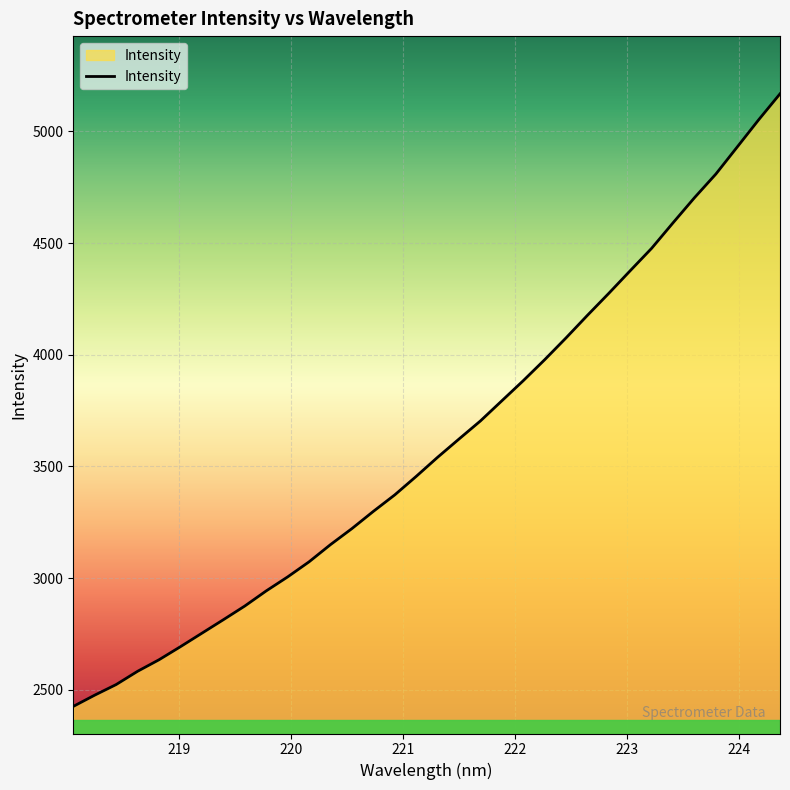

Does the chart display data point markers on the line(s)?

No